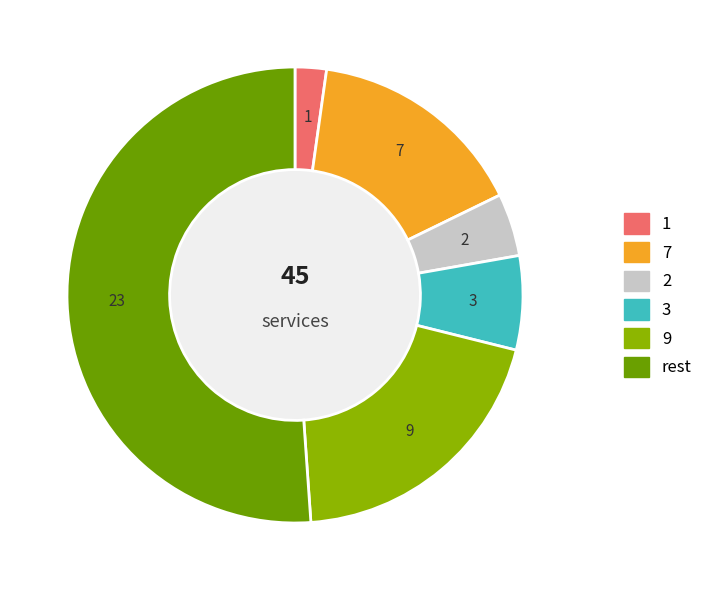

Rank the categories by value from highest to lowest.

rest, 9, 7, 3, 2, 1